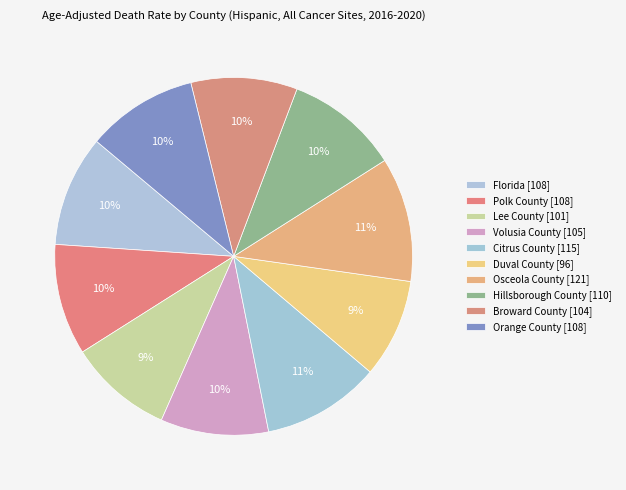

Count the number of slices in the pie.

10